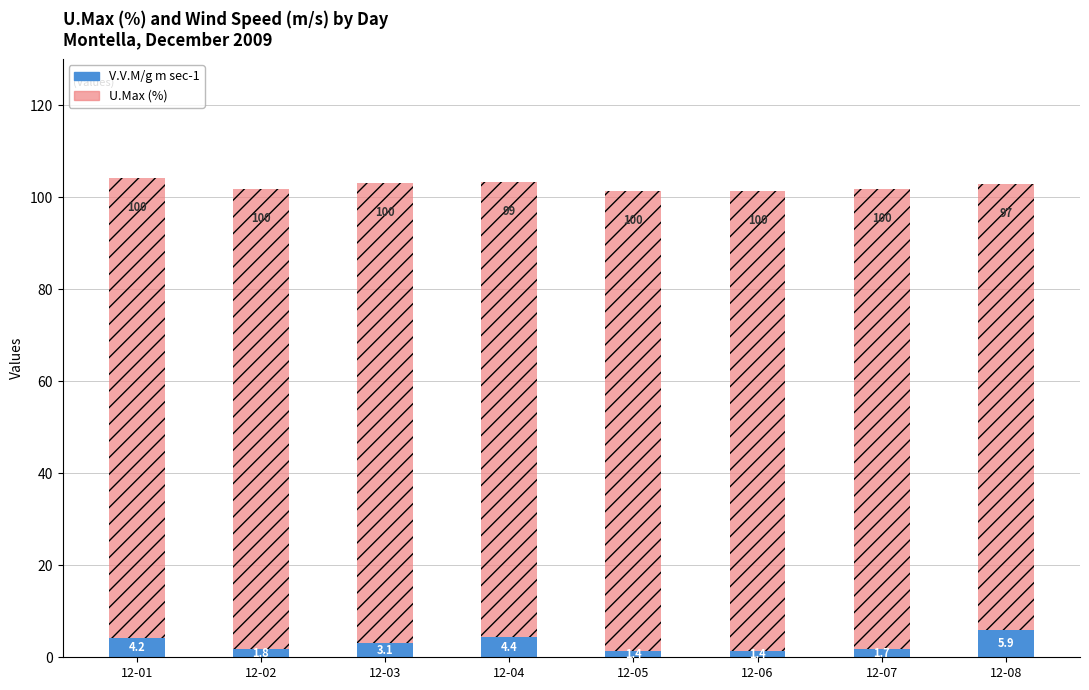

Reading left to right, list the values for the V.V.M/g m sec-1 series.

4.2	1.8	3.1	4.4	1.4	1.4	1.7	5.9